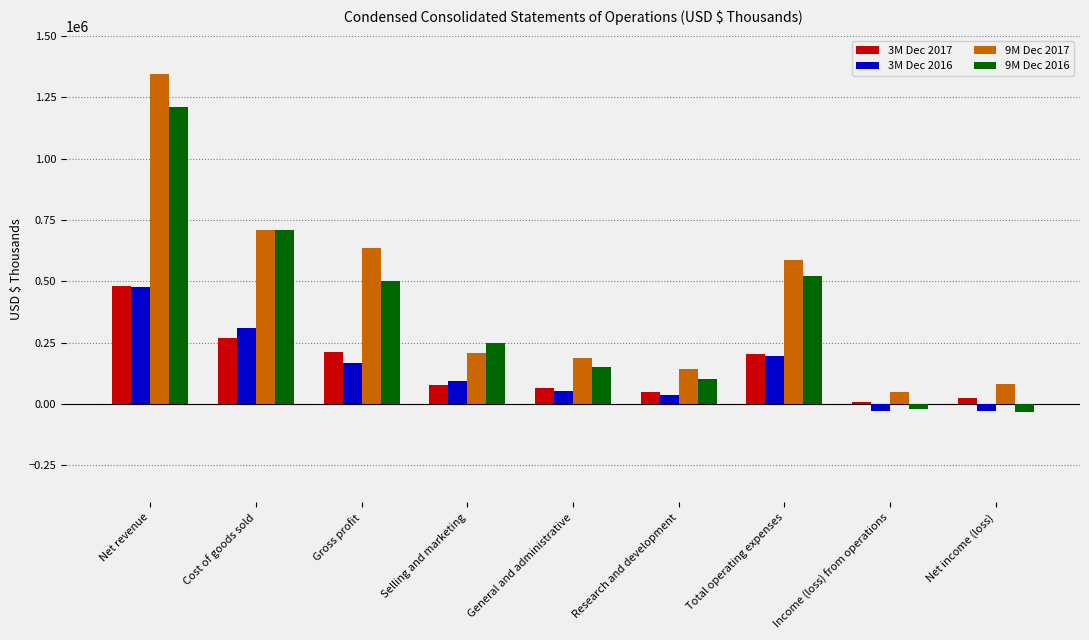

Which category has the highest value across all series?

Net revenue